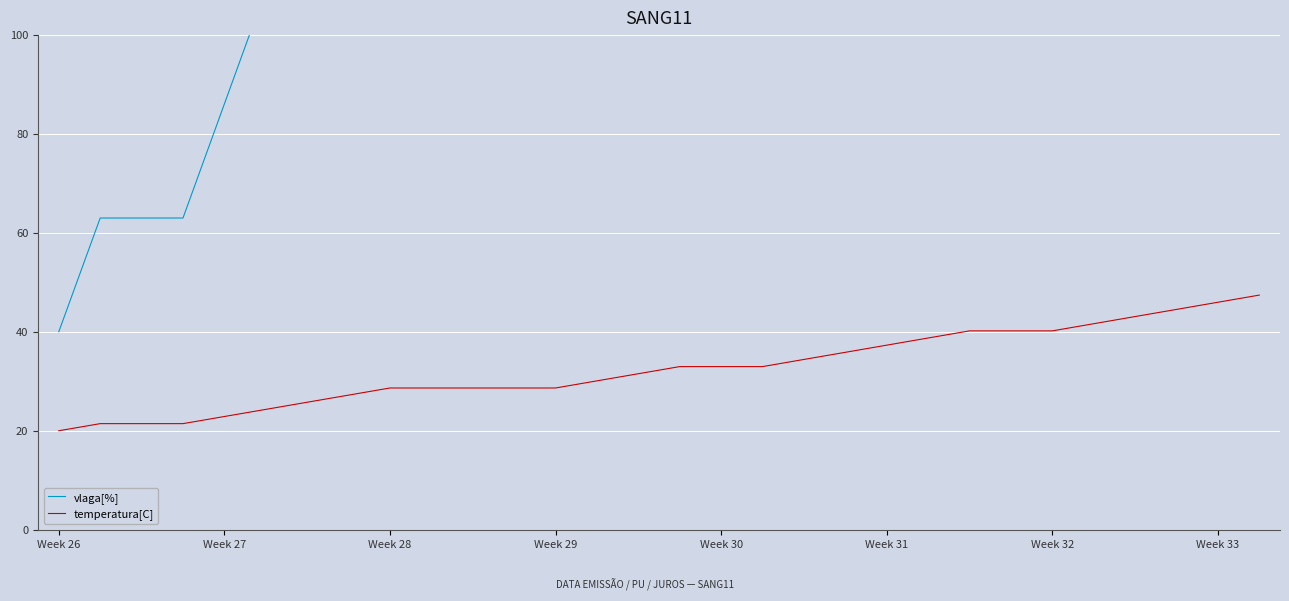

How many data points in temperatura[C] are above 32?

15